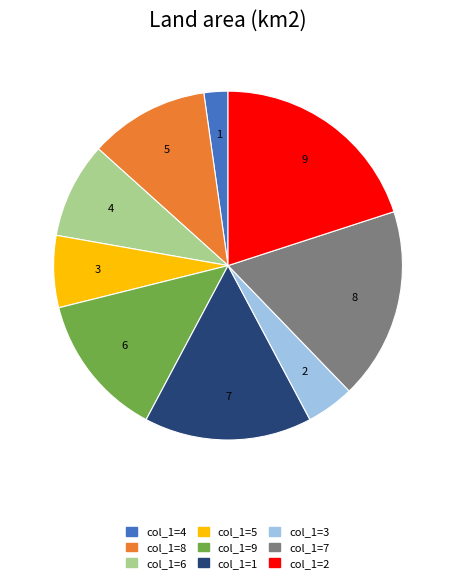

Is there a majority slice in this chart?

No